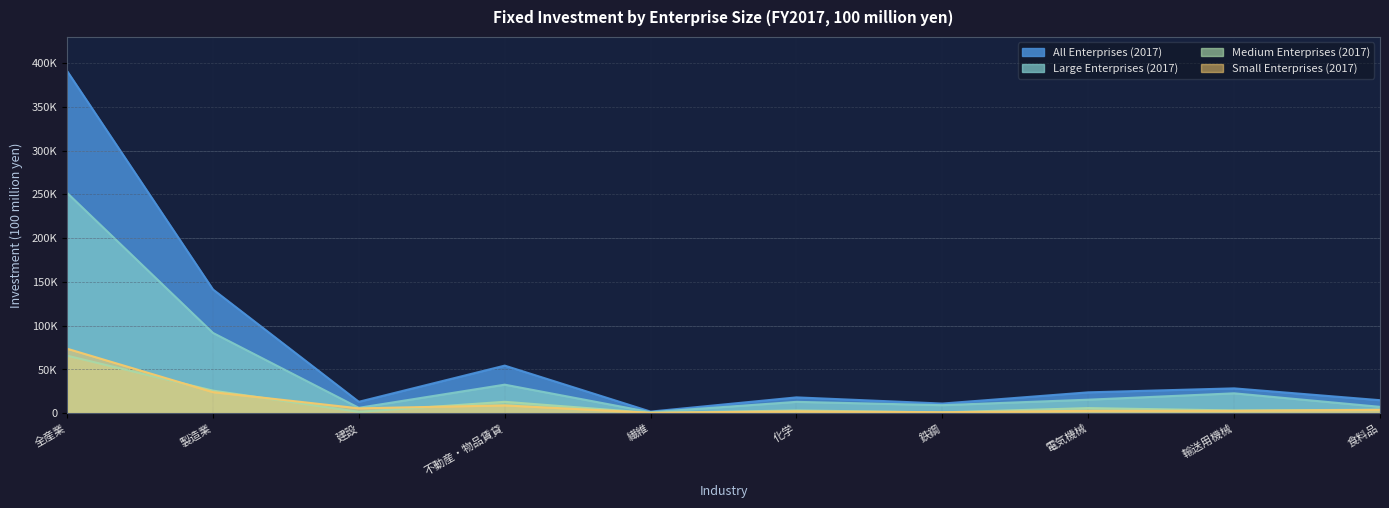

Reading left to right, what are all the values shown in this chart?

All Enterprises (2017): 全産業=390891	製造業=141312	建設=12951	不動産・物品賃貸=54278	繊維=1732	化学=17980	鉄鋼=10936	電気機械=23736	輸送用機械=28278	食料品=14763
Large Enterprises (2017): 全産業=251655	製造業=91652	建設=6059	不動産・物品賃貸=32522	繊維=1077	化学=12875	鉄鋼=9080	電気機械=15341	輸送用機械=22619	食料品=7172
Medium Enterprises (2017): 全産業=65641	製造業=25713	建設=1428	不動産・物品賃貸=12938	繊維=247	化学=3059	鉄鋼=846	電気機械=5749	輸送用機械=3041	食料品=3856
Small Enterprises (2017): 全産業=73596	製造業=23947	建設=5464	不動産・物品賃貸=8818	繊維=409	化学=2047	鉄鋼=1010	電気機械=2646	輸送用機械=2618	食料品=3735